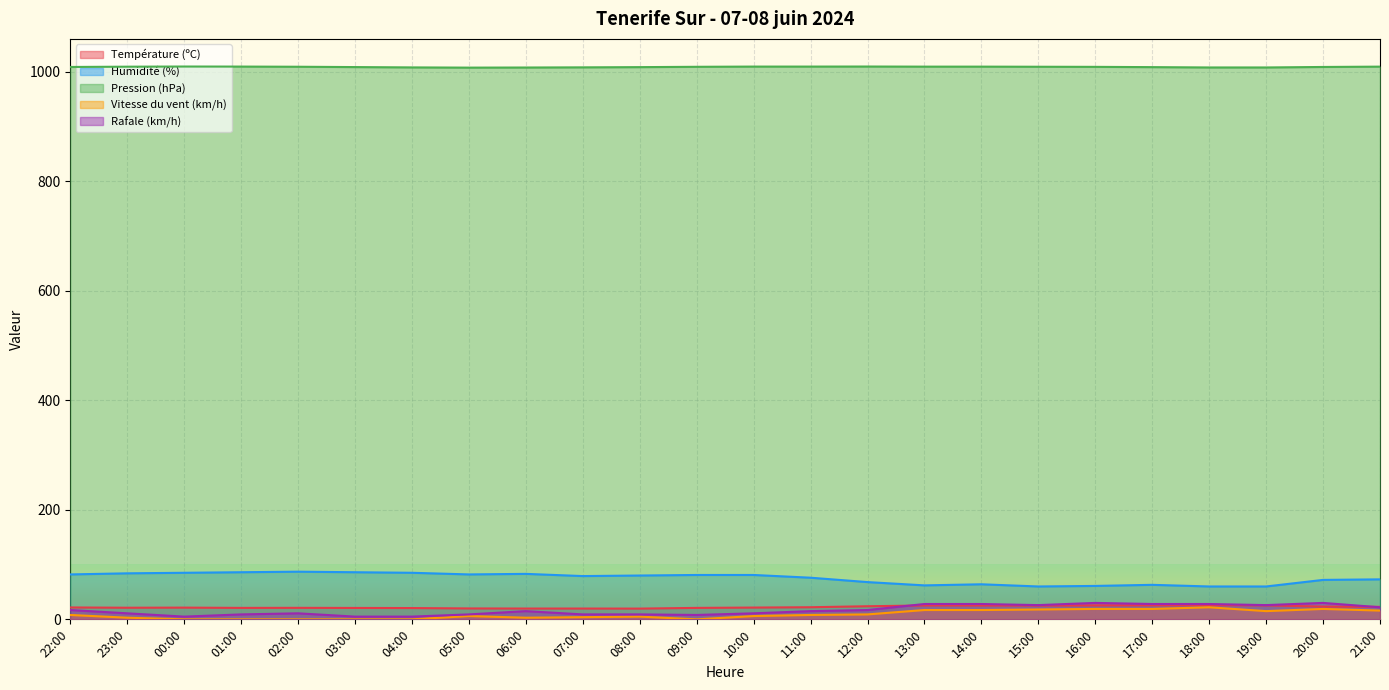

What position from the right is 05:00?

17